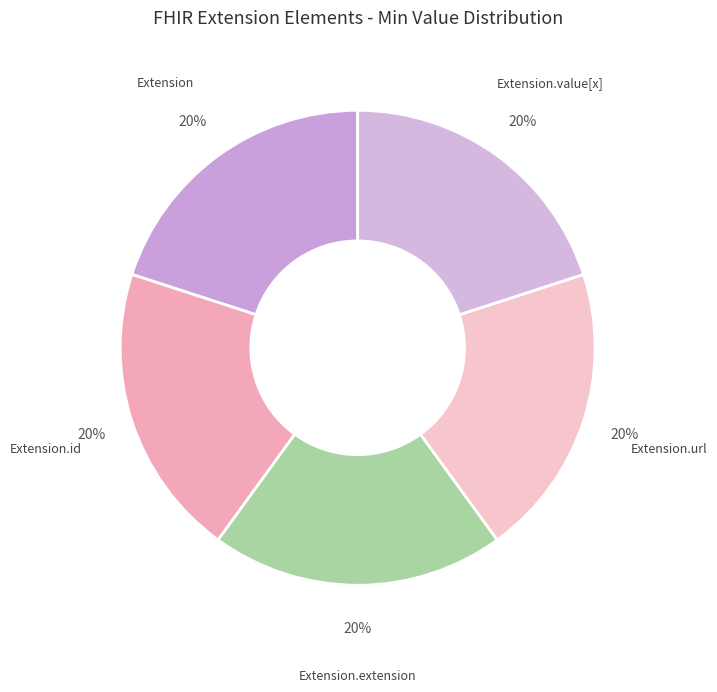

Rank the categories by value from lowest to highest.

Extension, Extension.id, Extension.extension, Extension.value[x], Extension.url